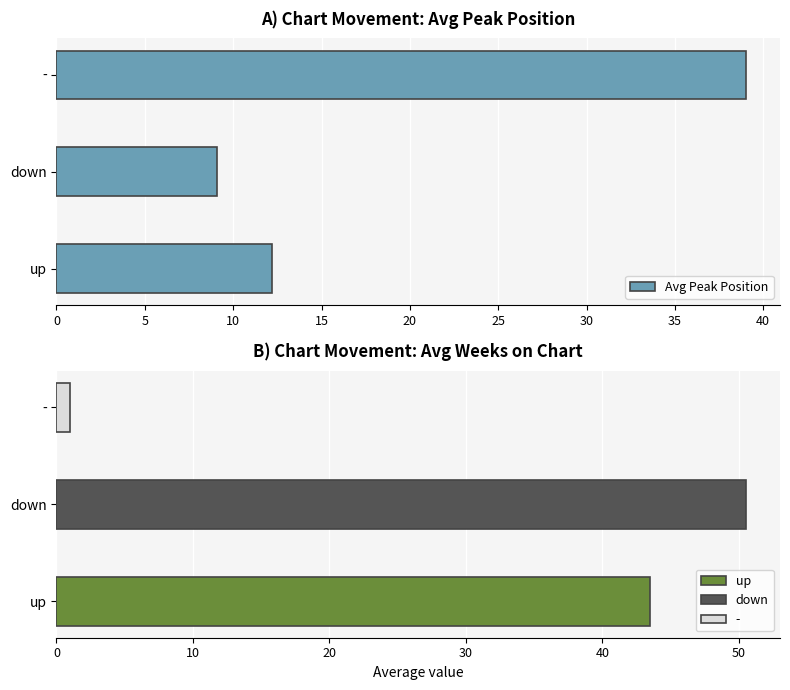

What is the maximum value for Avg Peak Position?

39.0